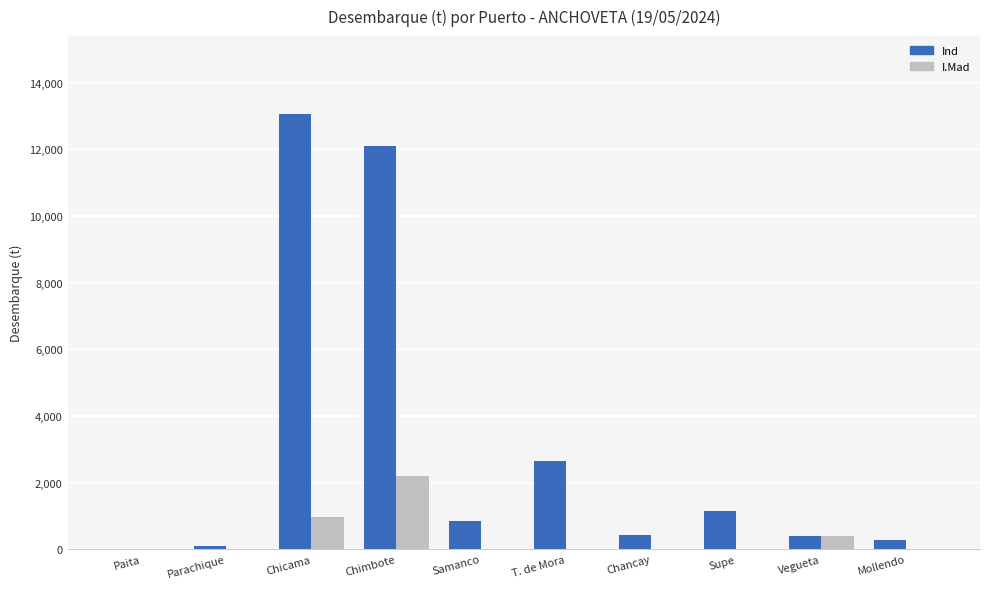

At which category is the sum across all series the highest?

Chimbote